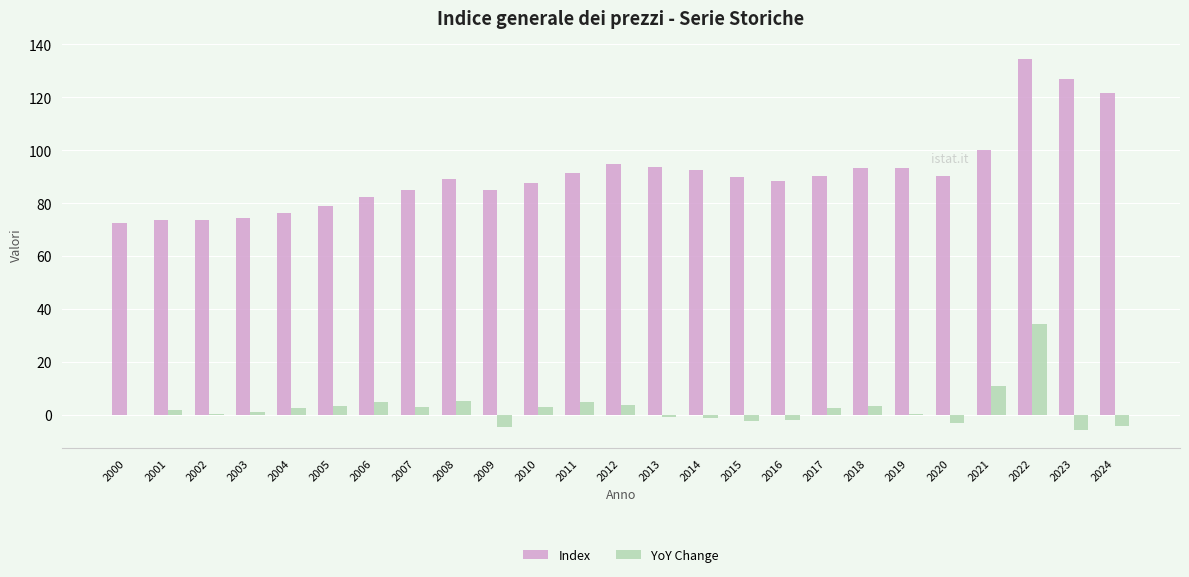

Is the value of Index at 2005 greater than the value of YoY Change at 2005?

Yes